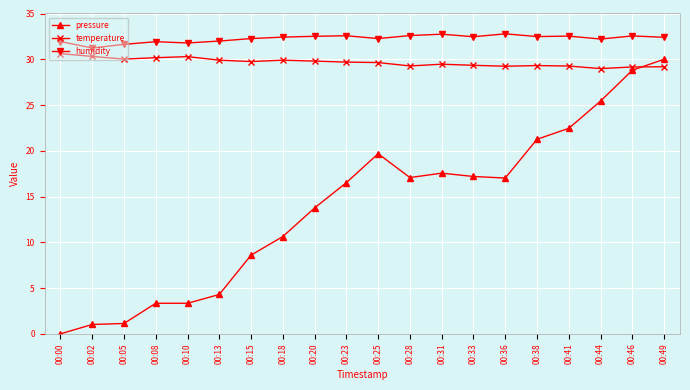

The humidity series shows 31.9 at 00:08. True or false?

True